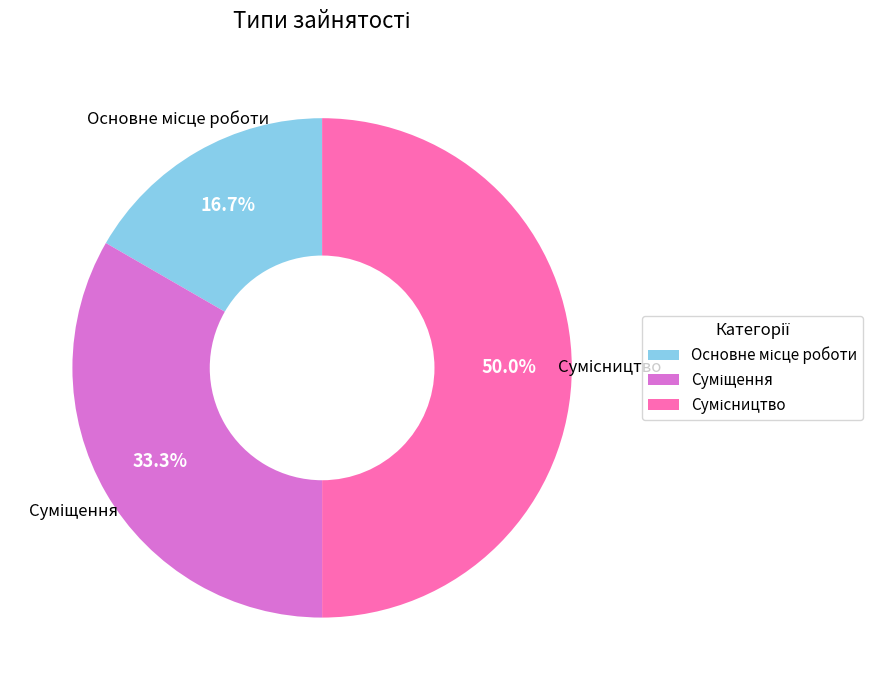

Rank the categories by value from lowest to highest.

Основне місце роботи, Суміщення, Сумісництво